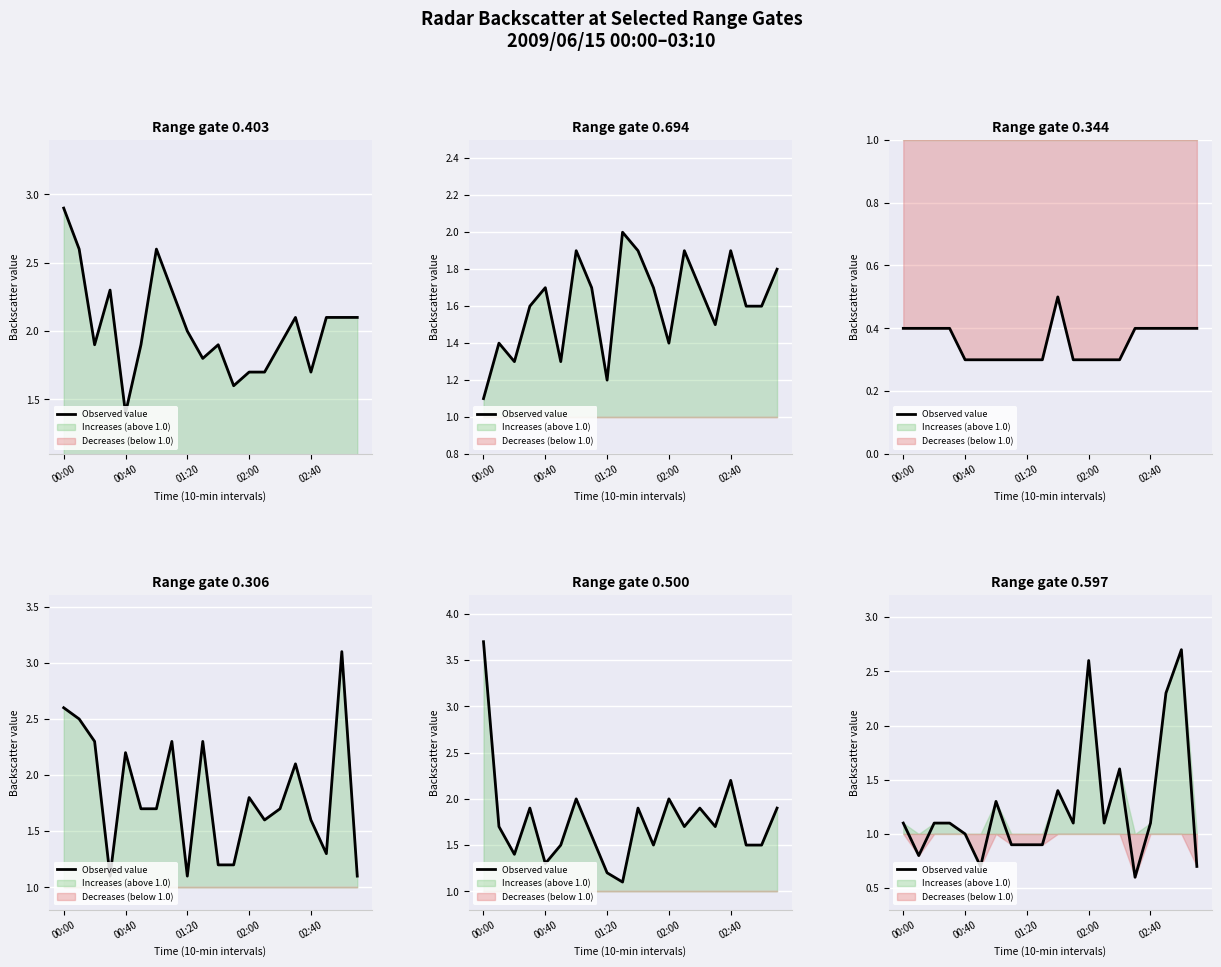

What is the difference between the maximum and minimum values?

2.1